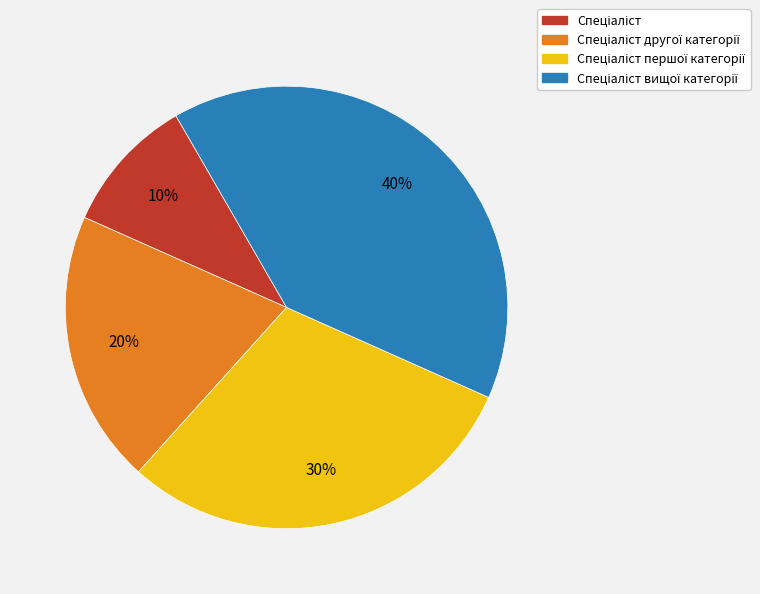

Does any single category account for the majority?

No